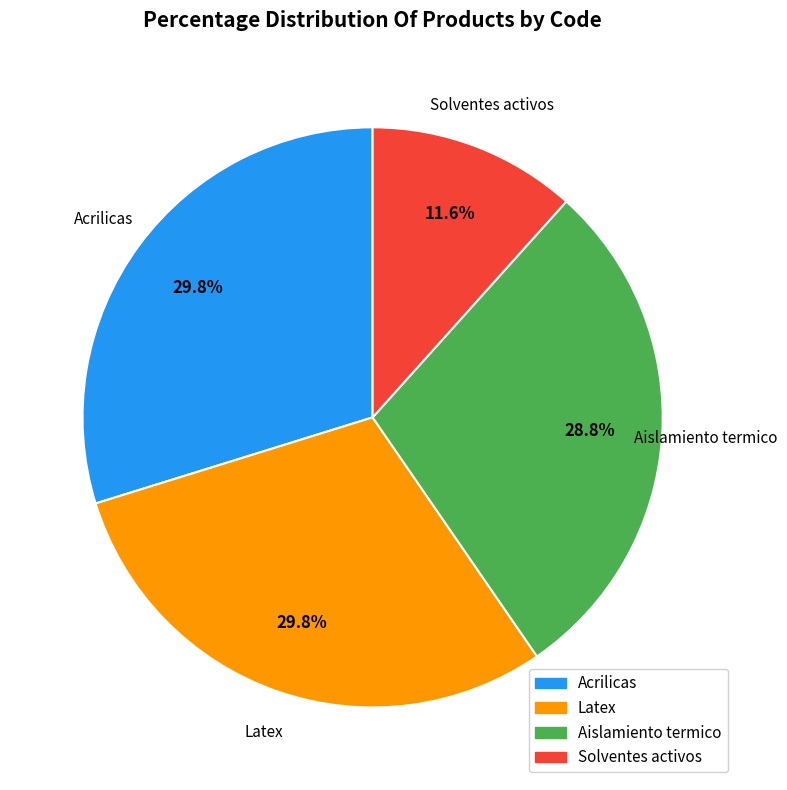

Which has a higher value, Solventes activos or Latex?

Latex